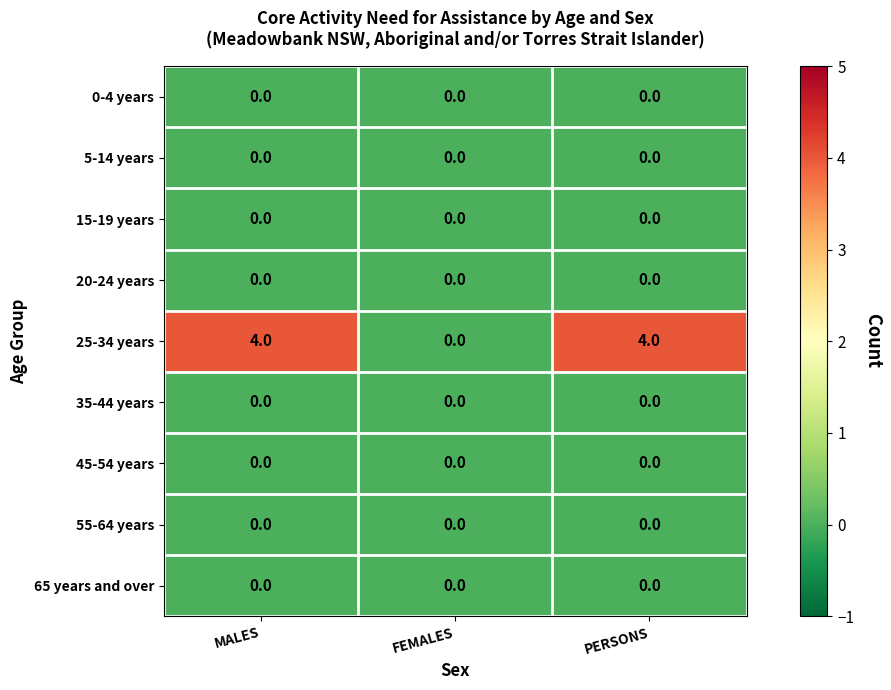

How many categories are shown in the chart?

3